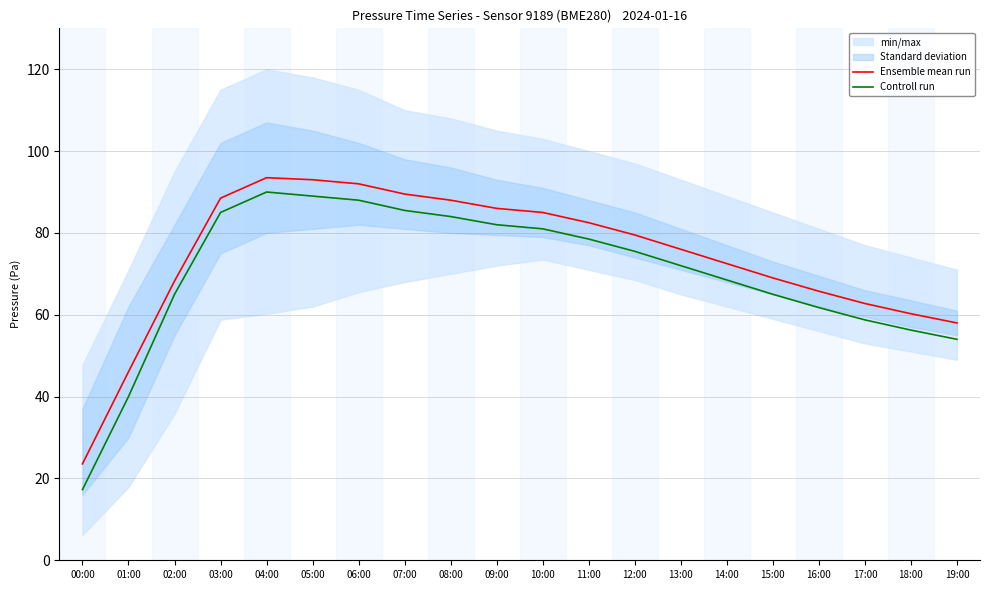

Where does the Ensemble mean run series first go above 79?

03:00